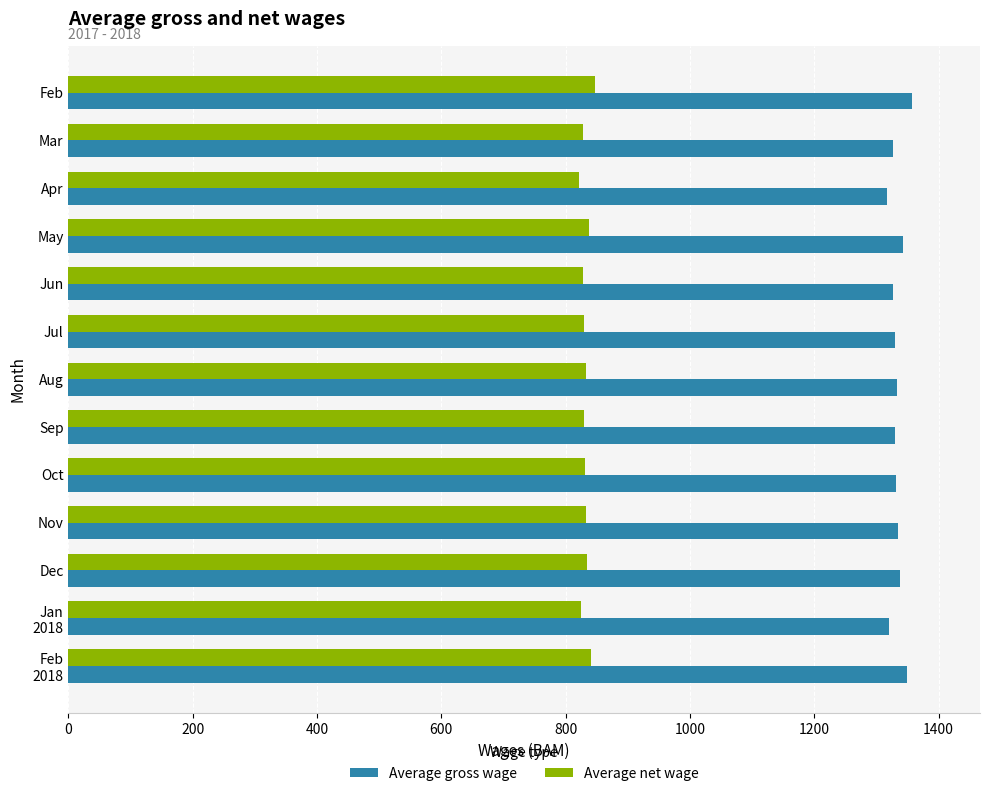

True or false: Average gross wage has a value of 2237 at Feb.

False